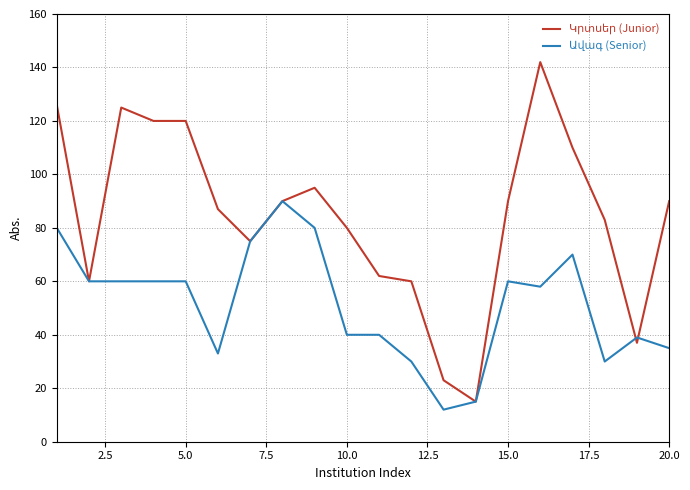

How many categories are shown in the chart?

20